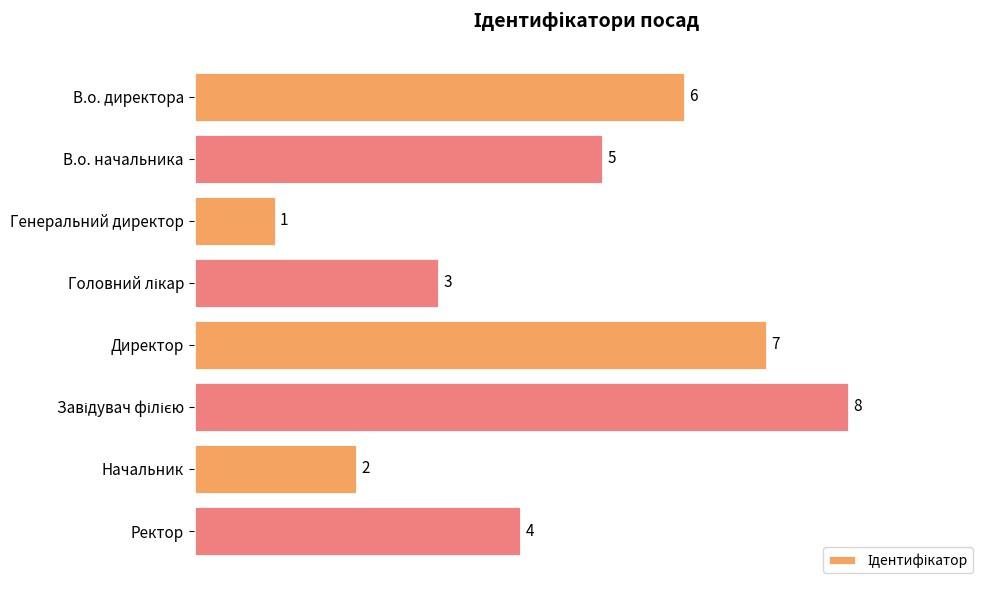

Approximately how many times larger is the value at В.о. директора compared to Генеральний директор?

6.0